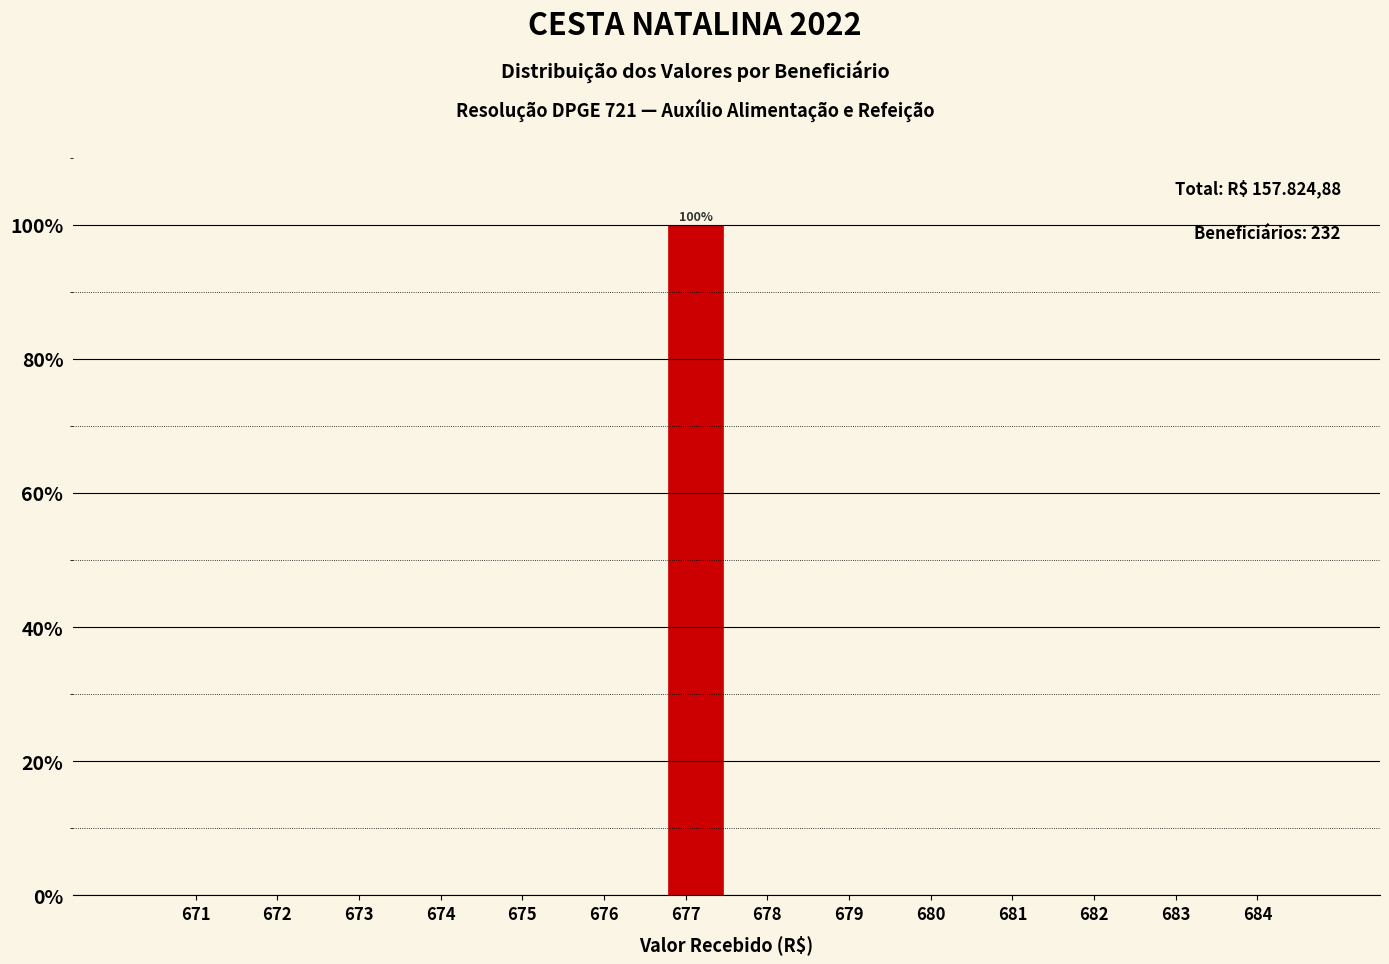

Which range on the x-axis has the tallest bar?

676.75 to 677.50